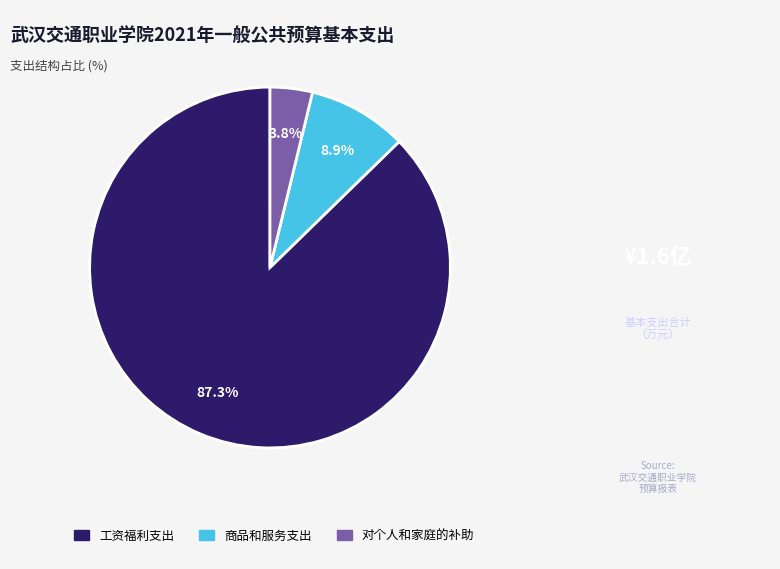

What percentage is the 对个人和家庭的补助 slice, to the nearest percent?

4%